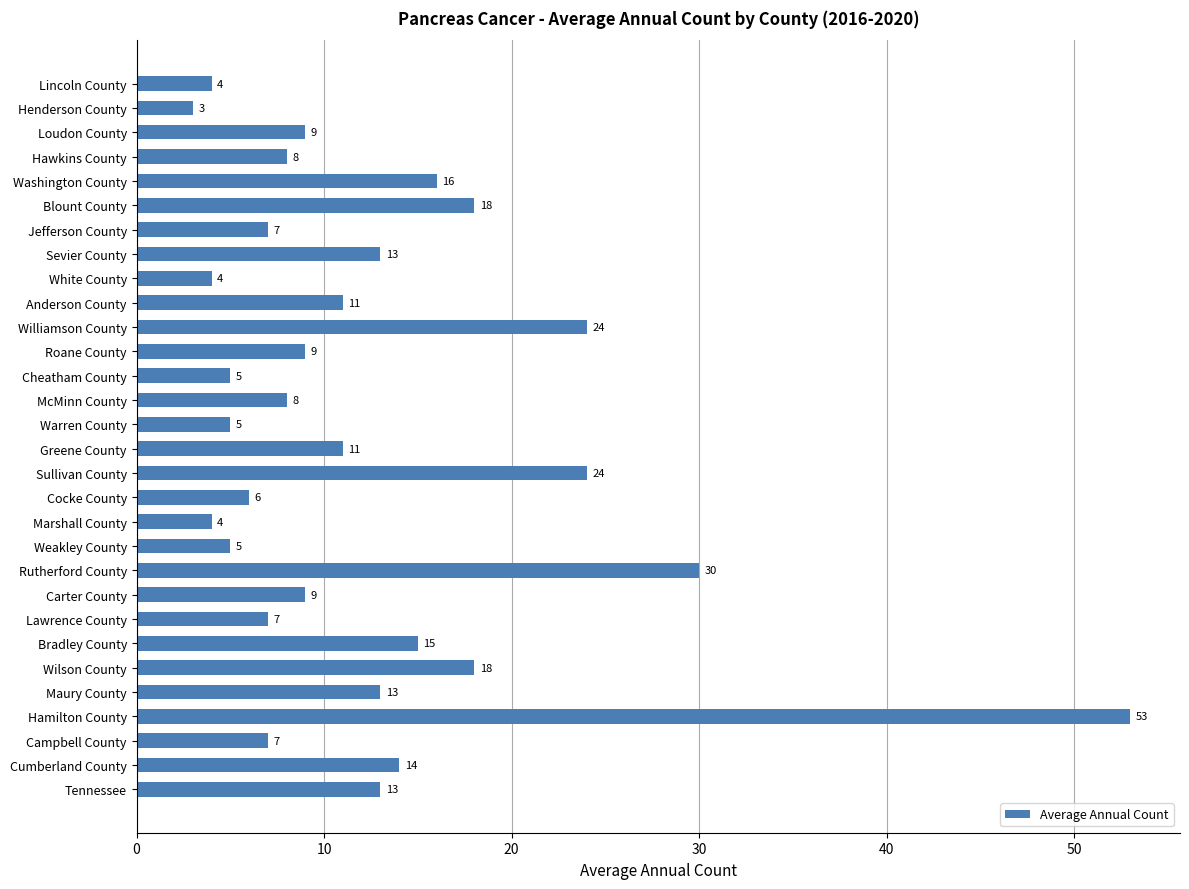

Which label corresponds to the largest value in the chart?

Hamilton County